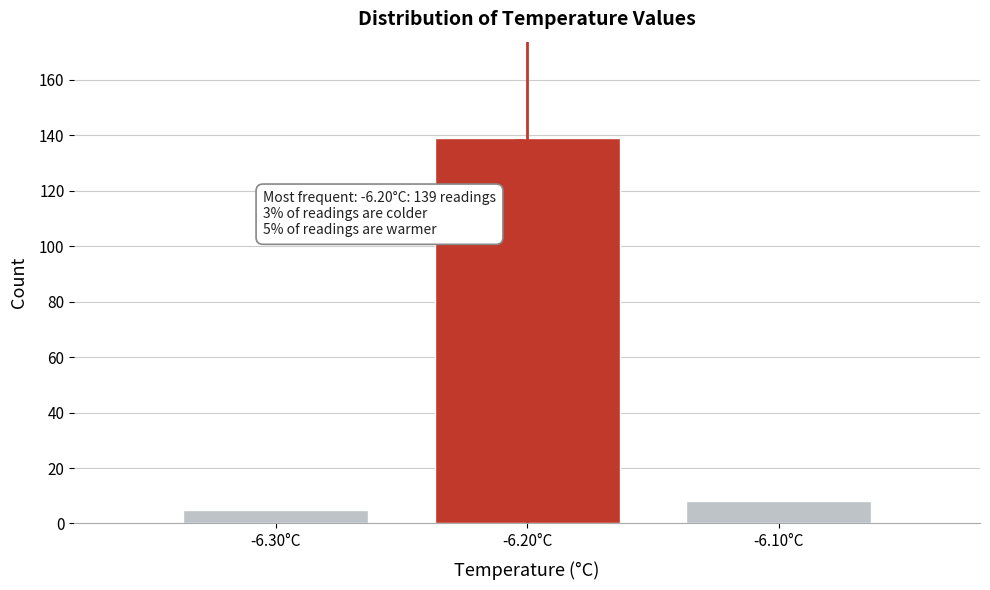

Reading left to right, list all the values displayed in this chart.

5	139	8